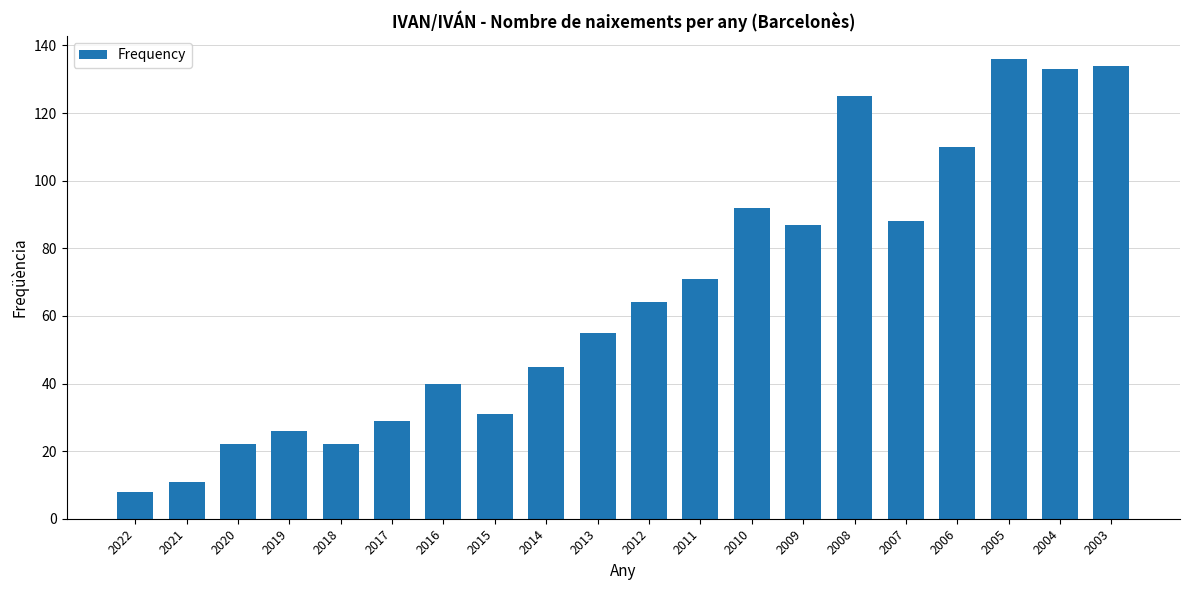

The chart shows a value of 31 at 2015. True or false?

True